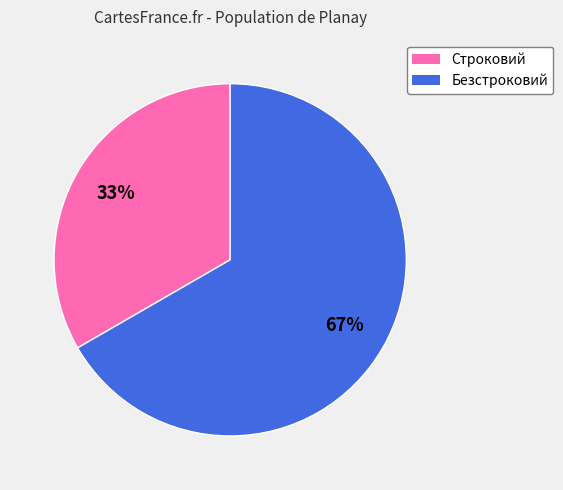

To the nearest percent, what is the combined percentage of Строковий and Безстроковий?

100%